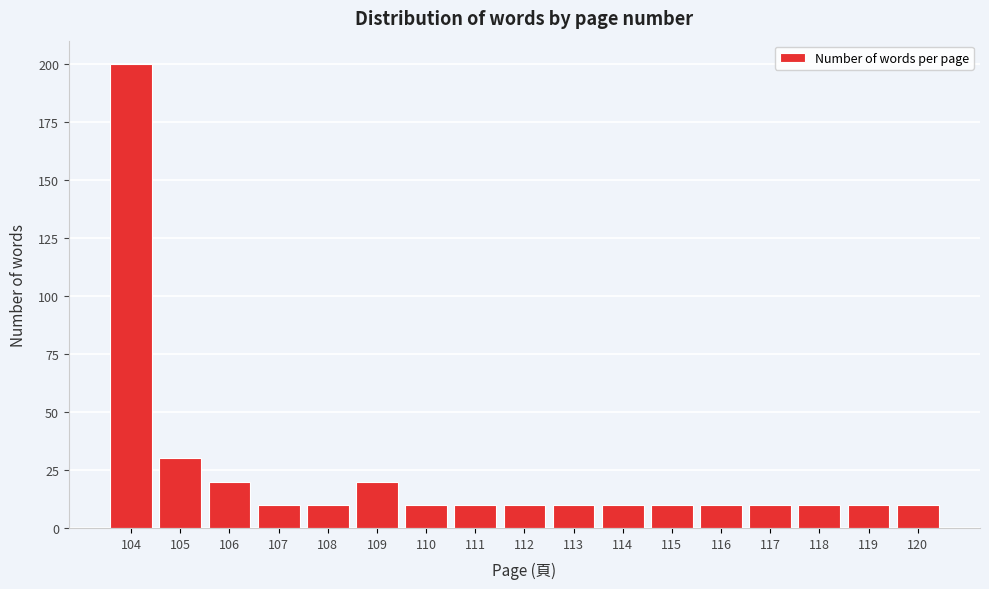

Reading left to right, extract all data points from this chart.

200	30	20	10	10	20	10	10	10	10	10	10	10	10	10	10	10